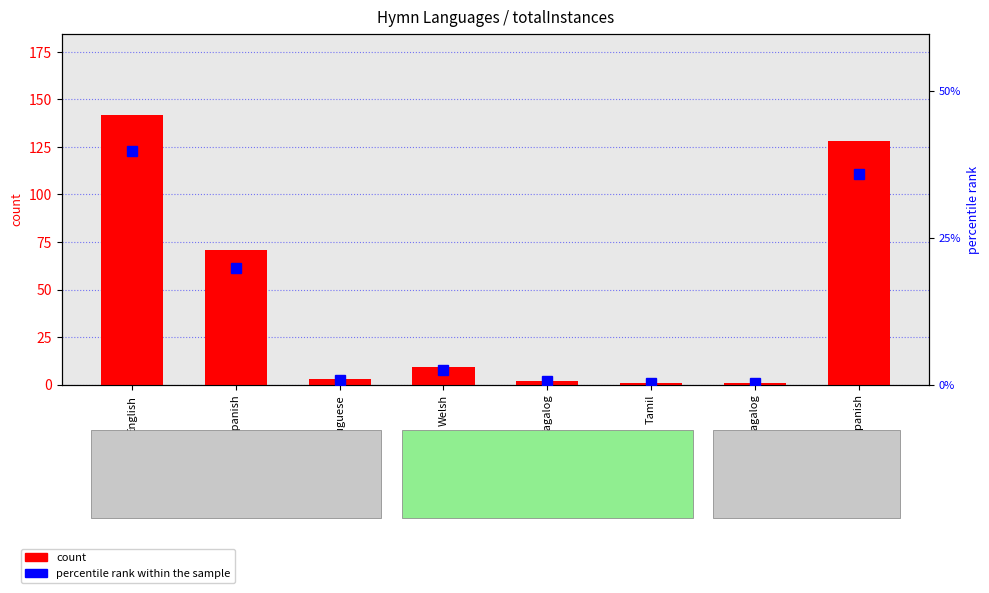

Reading right to left, list all the values displayed in this chart.

count: English; Spanish=128.0	Ilocano; Tagalog=1.0	Tamil=1.0	Tagalog=2.0	Welsh=9.0	Portuguese=3.0	Spanish=71.0	English=142.0
percentile rank within the sample: English; Spanish=35.9	Ilocano; Tagalog=0.3	Tamil=0.3	Tagalog=0.6	Welsh=2.5	Portuguese=0.8	Spanish=19.9	English=39.8